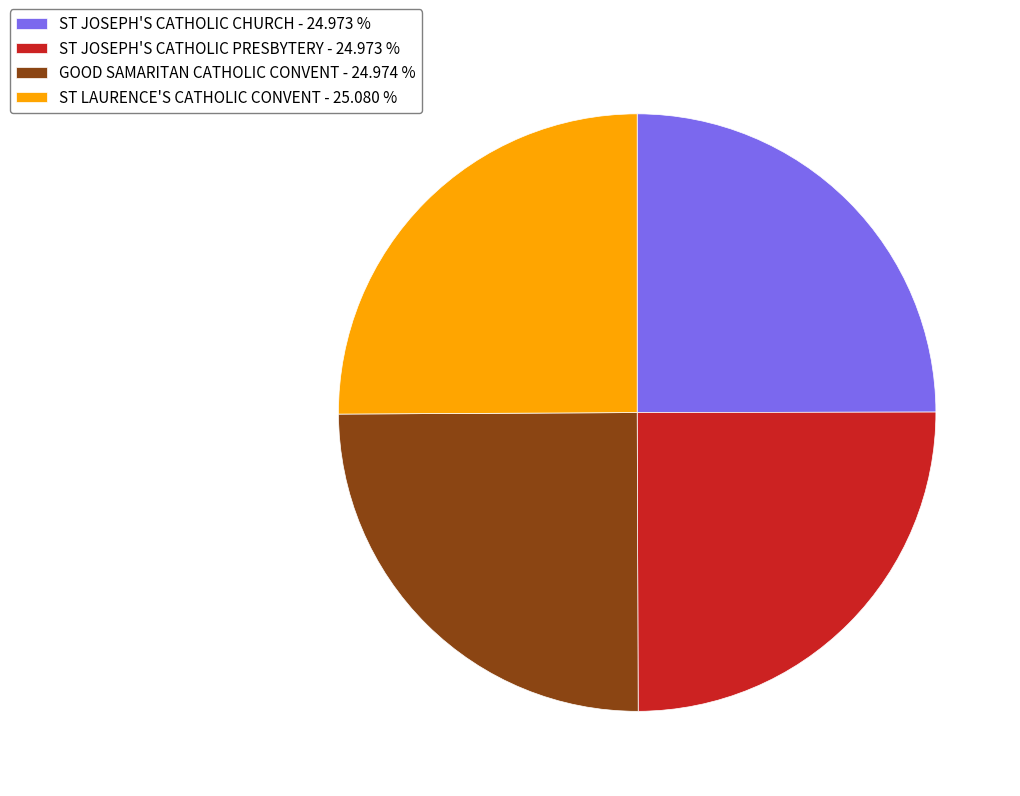

Is there a majority slice in this chart?

No